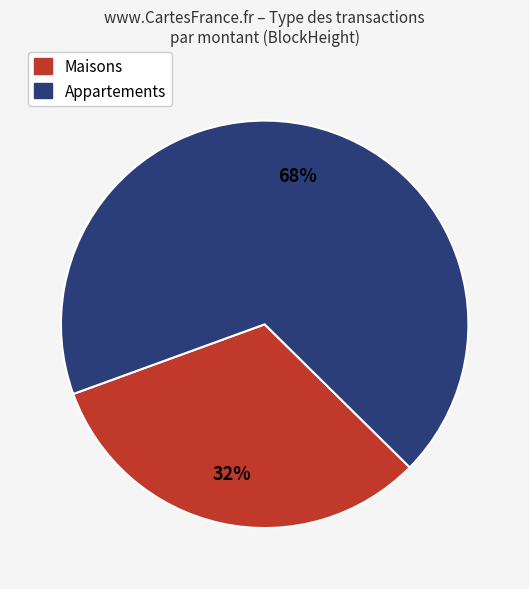

To the nearest percent, what is the difference between the largest and smallest slice percentages?

36%